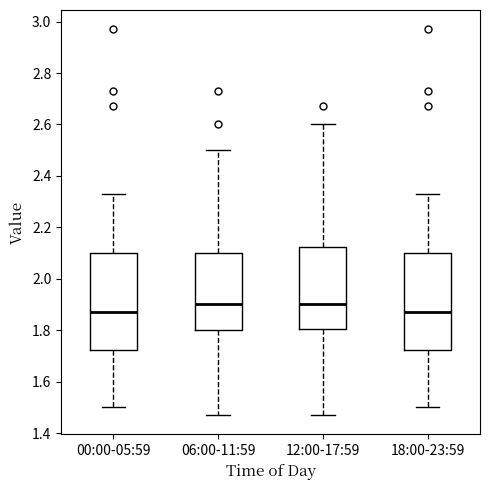

Reading left to right, transcribe this box plot: for each box, give where its median line is, the range the box spans, and where its two whiskers end, as read against the y-axis. The values are not printed on the chart, so give them approximately, as read against the axis.

00:00-05:59: median 1.88, box 1.72 to 2.10, whiskers 1.50 to 2.34
06:00-11:59: median 1.90, box 1.80 to 2.10, whiskers 1.48 to 2.50
12:00-17:59: median 1.90, box 1.80 to 2.12, whiskers 1.48 to 2.60
18:00-23:59: median 1.88, box 1.72 to 2.10, whiskers 1.50 to 2.34